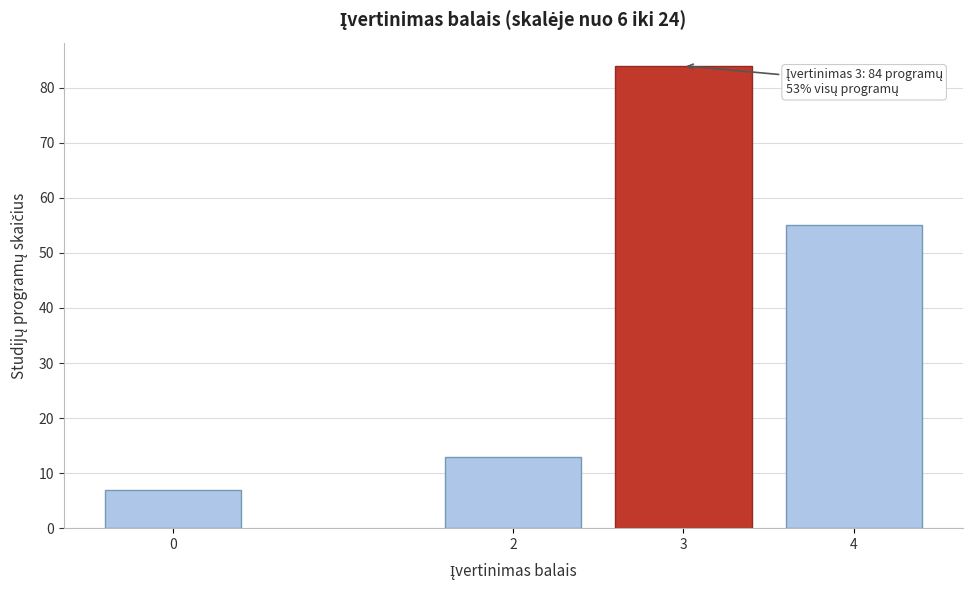

Reading left to right, list all the values displayed in this chart.

7	13	84	55